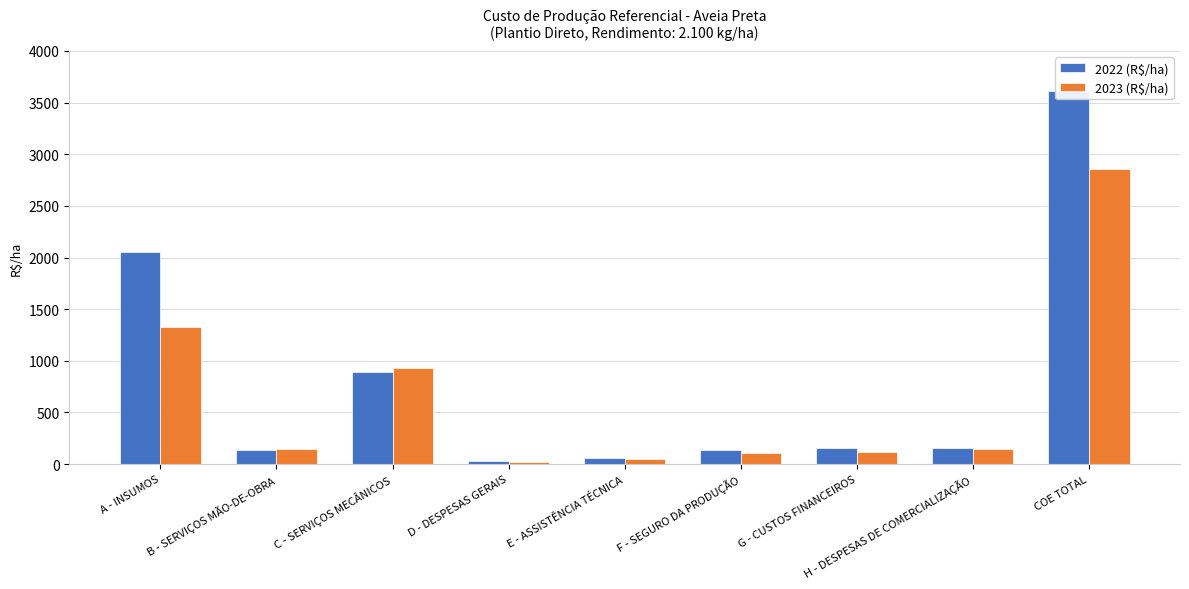

The 2023 (R$/ha) series shows 69.2 at E - ASSISTÊNCIA TÉCNICA. True or false?

False